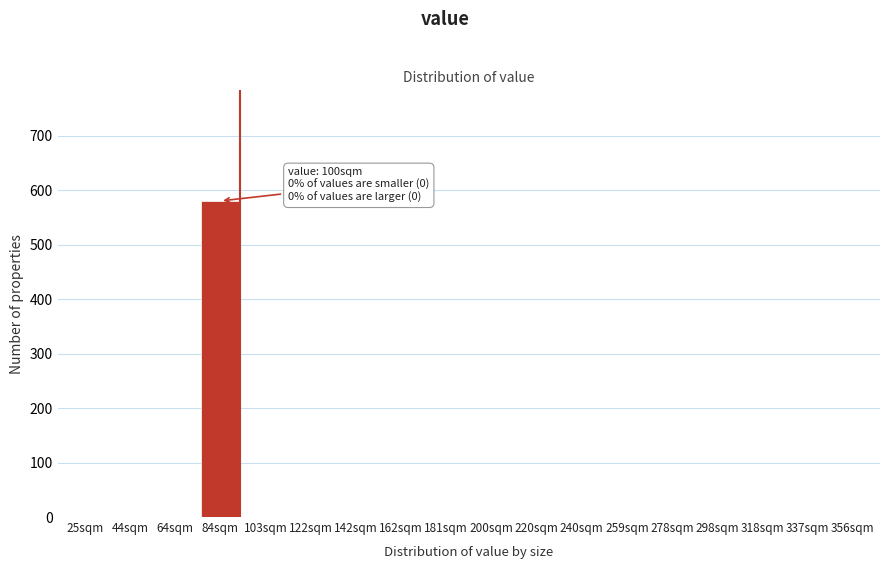

Reading right to left, what are all the values shown in this chart?

356sqm=0	337sqm=0	318sqm=0	298sqm=0	278sqm=0	259sqm=0	240sqm=0	220sqm=0	200sqm=0	181sqm=0	162sqm=0	142sqm=0	122sqm=0	103sqm=0	84sqm=580	64sqm=0	44sqm=0	25sqm=0